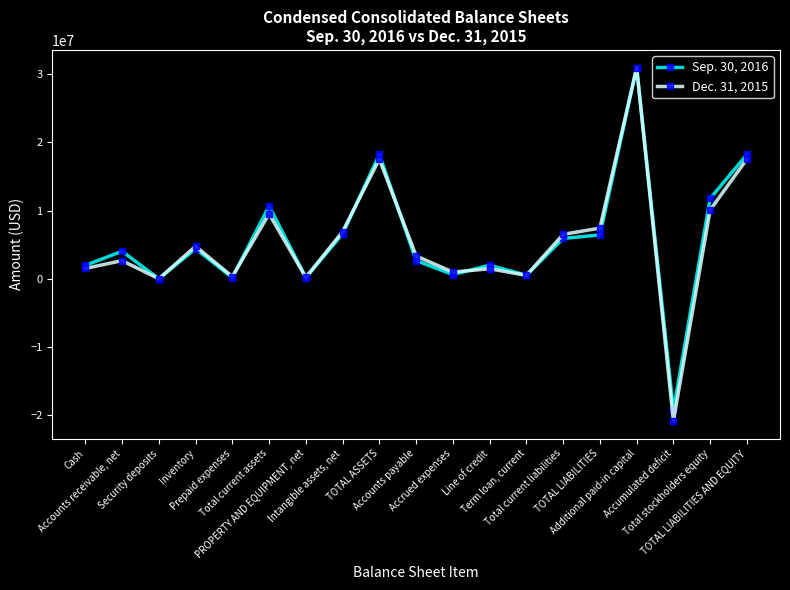

After their last crossing, which series has the higher values: Sep. 30, 2016 or Dec. 31, 2015?

Sep. 30, 2016